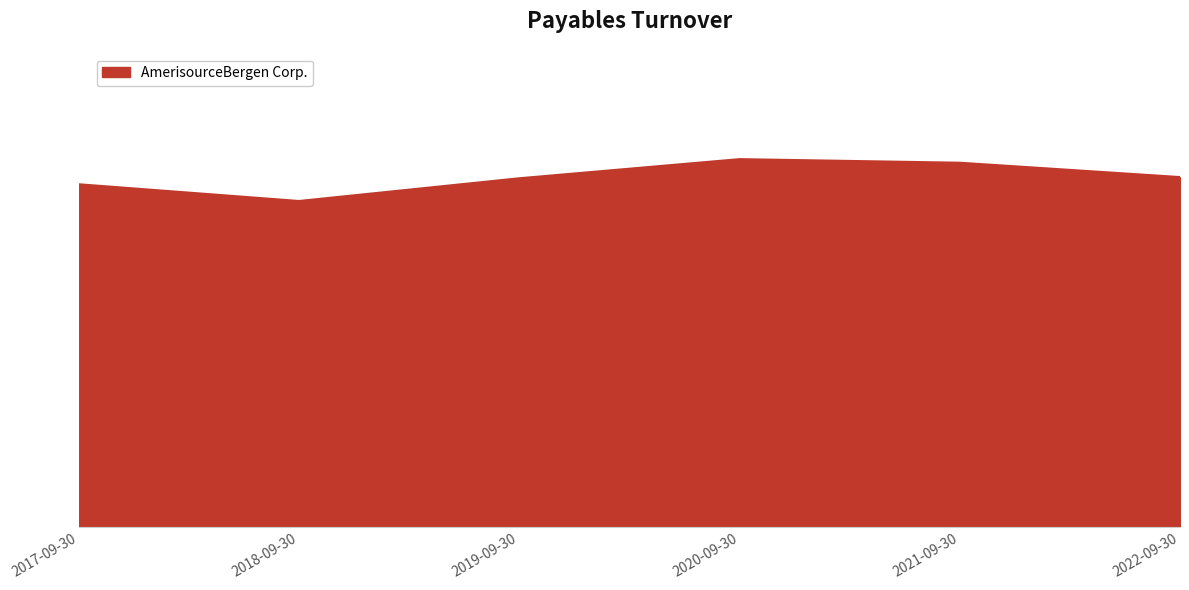

What is the change in value from 2020-09-30 to 2022-09-30?

-0.3